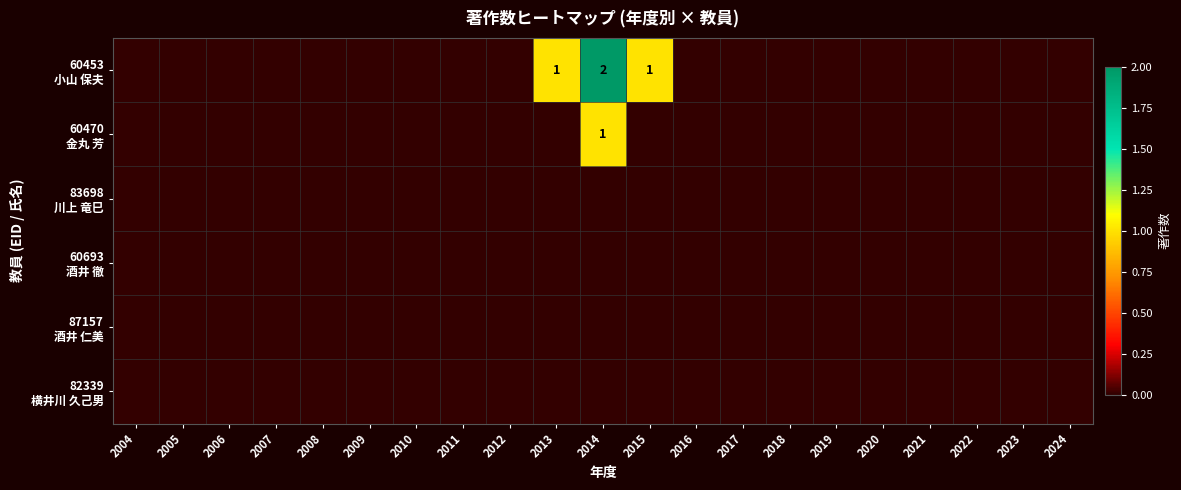

Which series has the largest total across all categories?

60453 小山 保夫